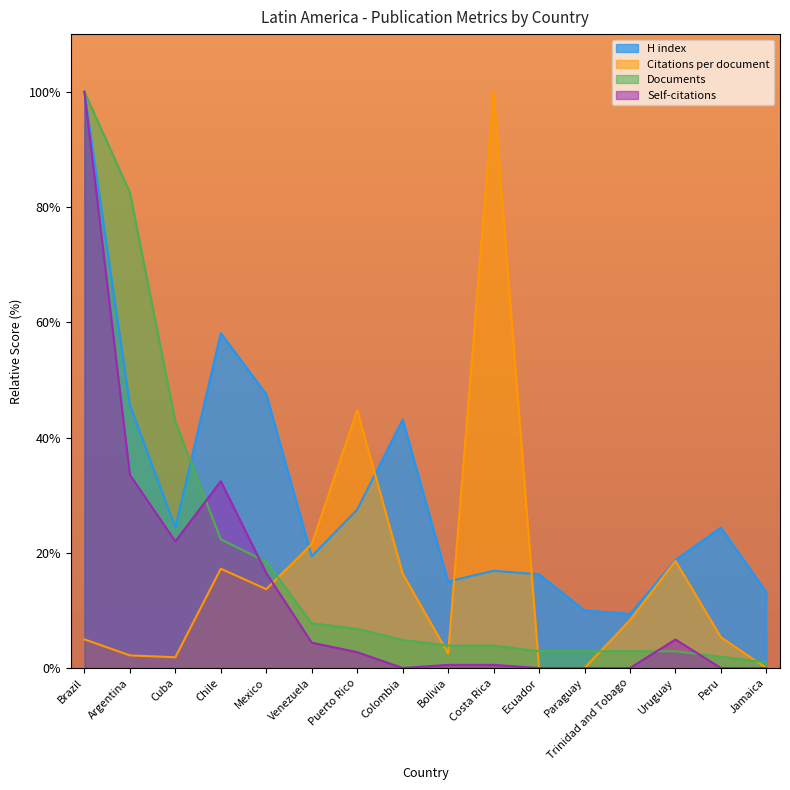

The value of Documents at Chile is 22.3. True or false?

True